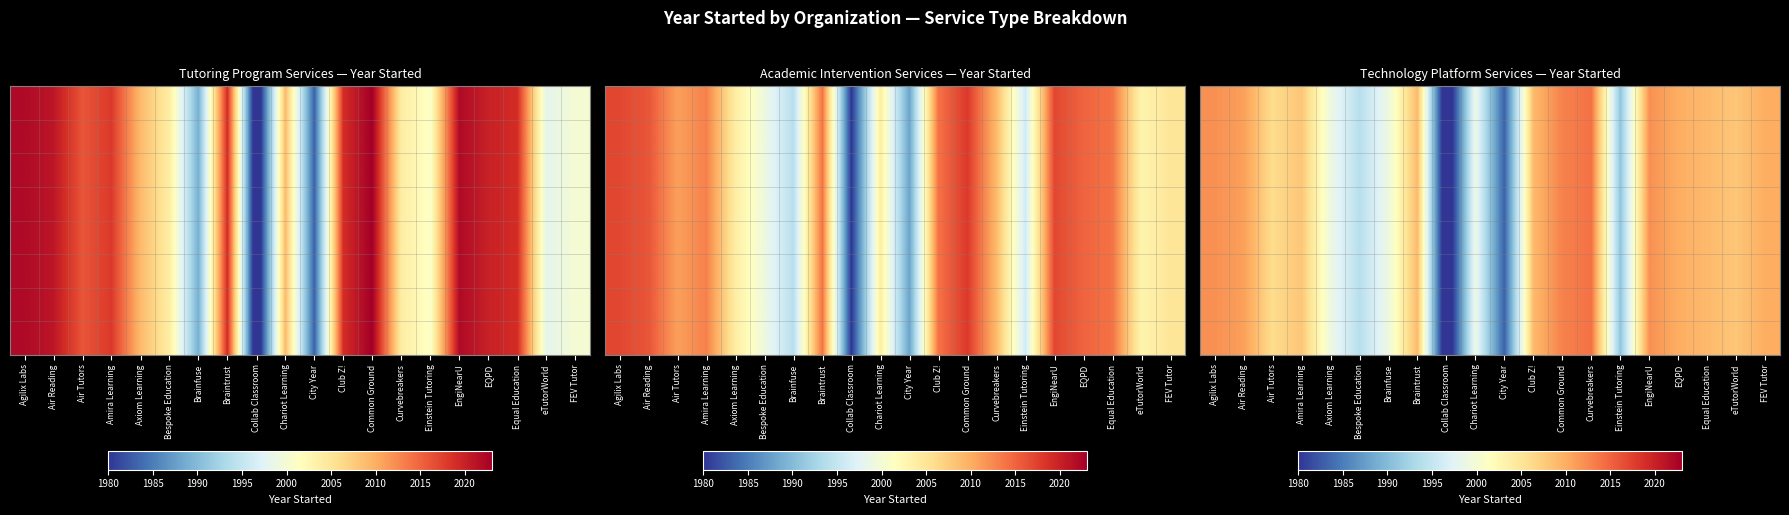

How many data points does each series have?

20